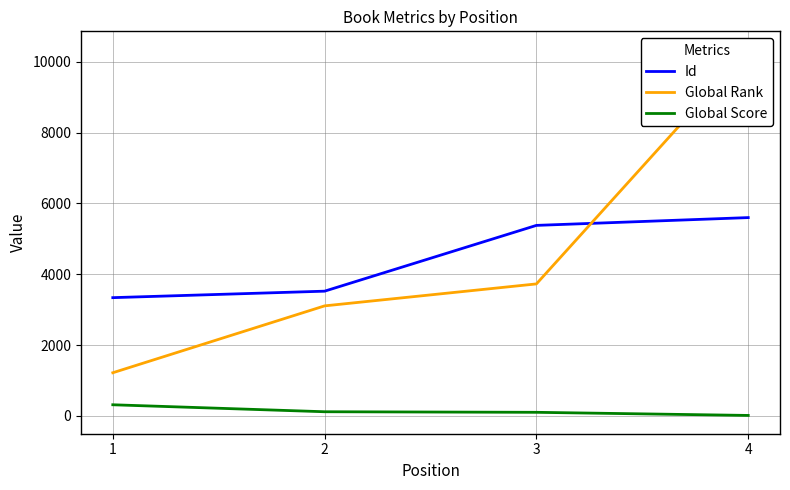

How many data points in Global Rank are less than 3729?

2